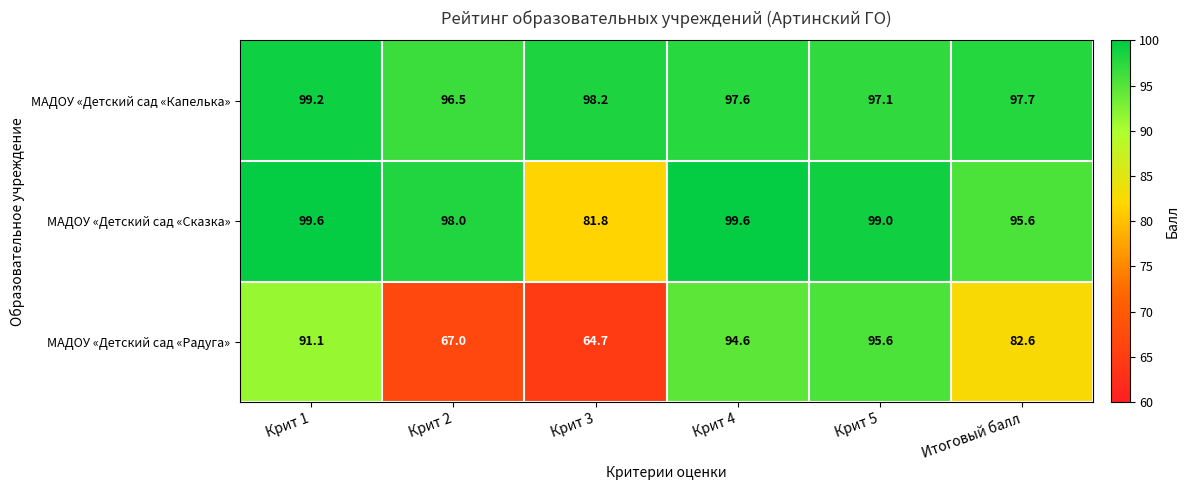

Which series has the largest range (max minus min)?

МАДОУ «Детский сад «Радуга»